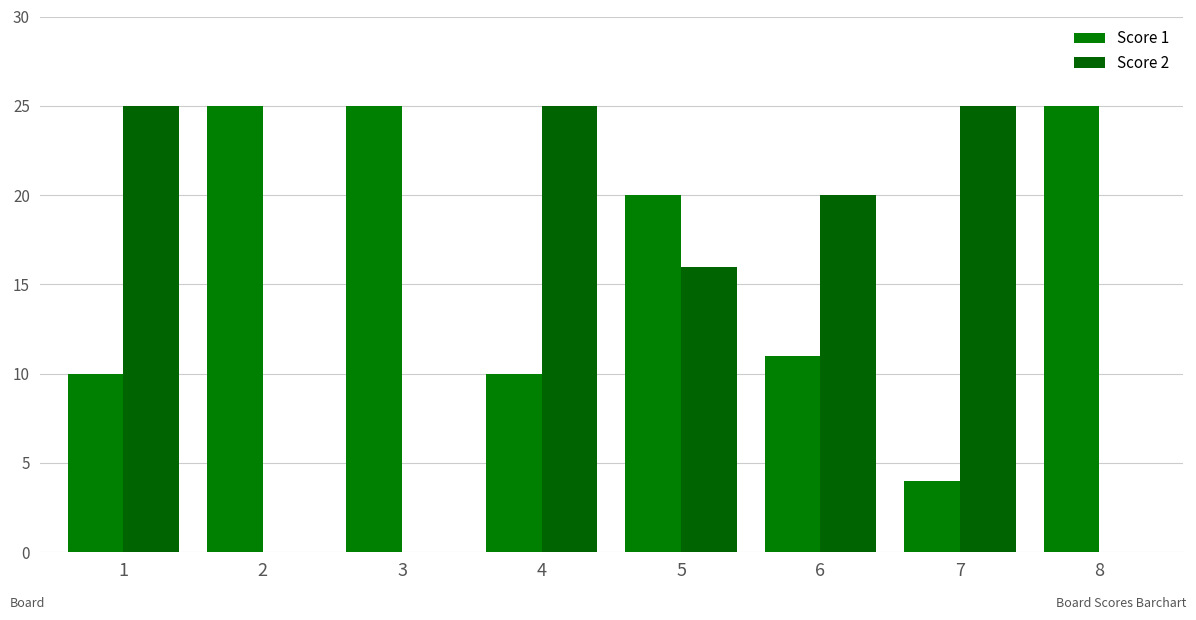

How many data points does each series have?

8